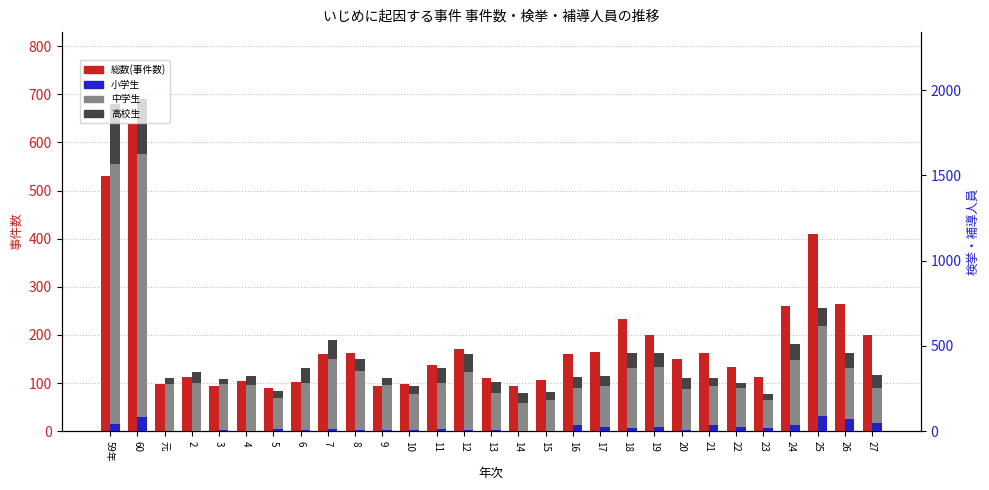

At which label is 中学生 closest to 850?

25